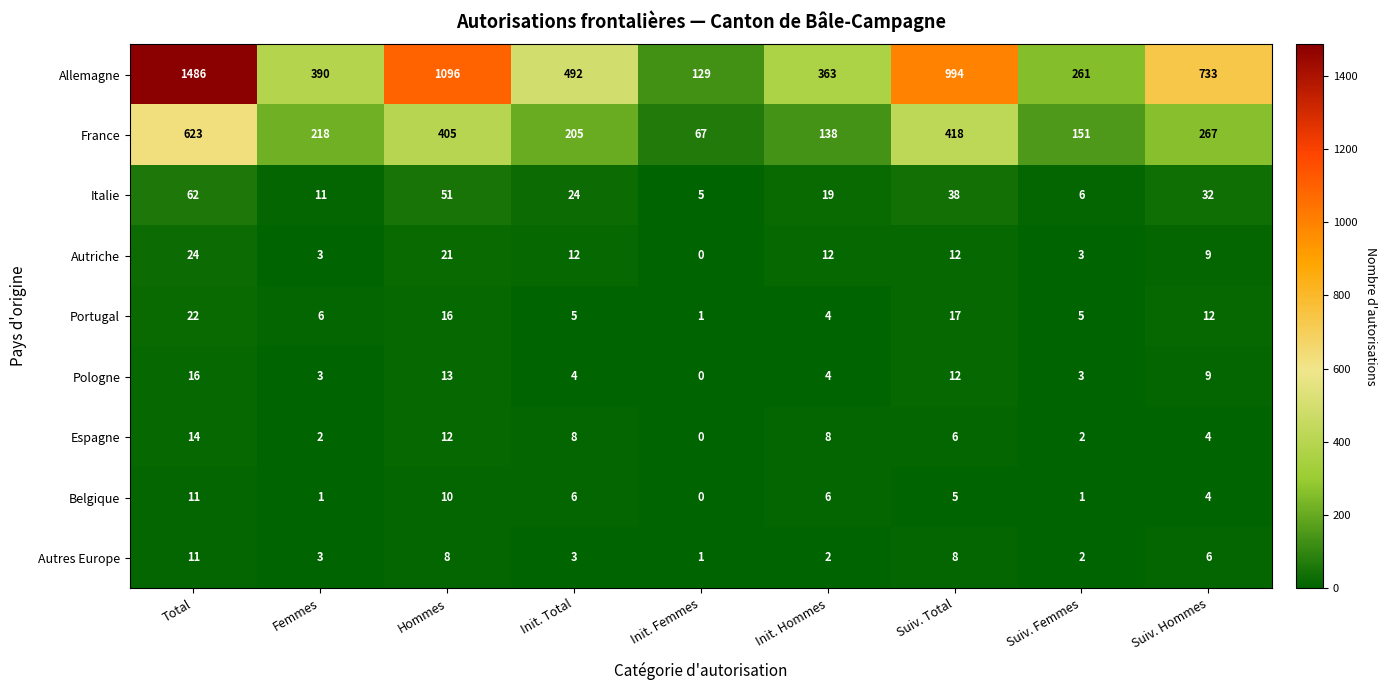

What is the greatest value displayed?

1486